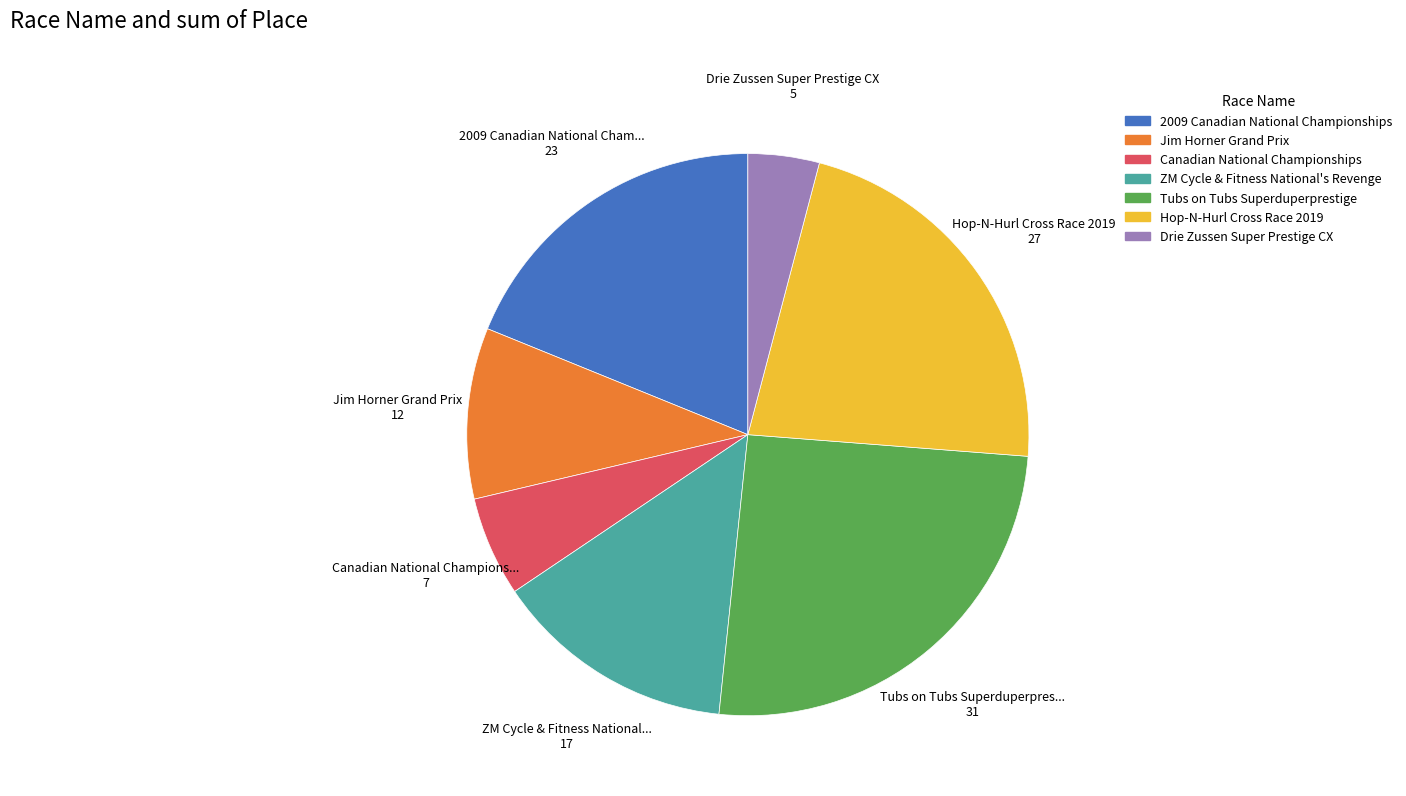

Combined, do 2009 Canadian National Championships and Canadian National Championships account for over 50%?

No